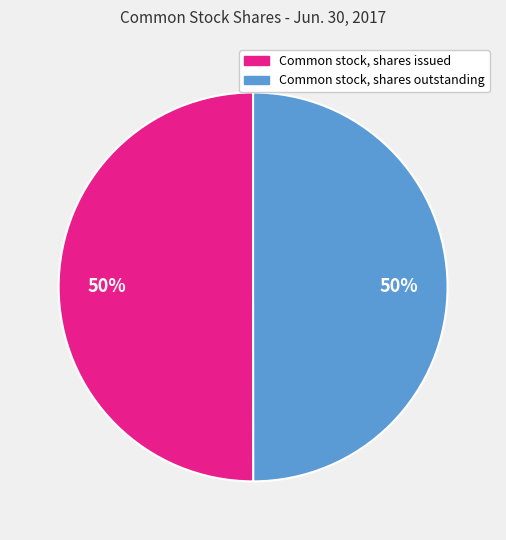

Is the sum of Common stock, shares outstanding and Common stock, shares issued greater than half?

Yes